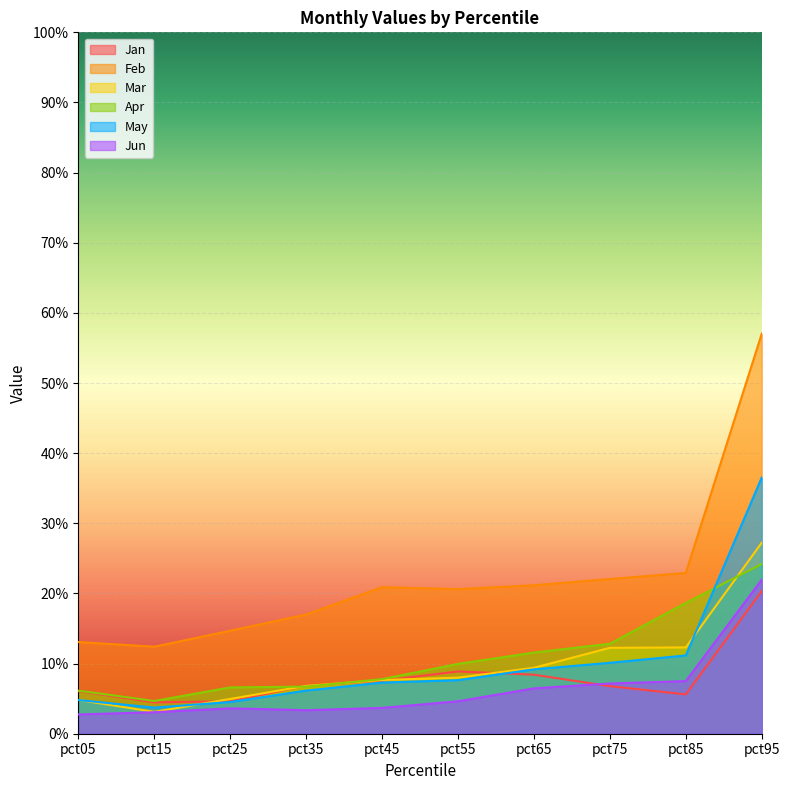

Between pct65 and pct85, which is larger?

pct65